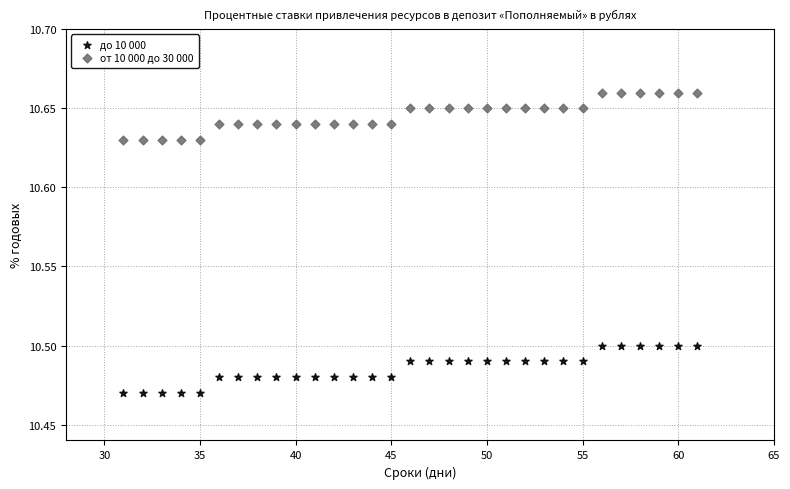

Which series contains the highest Y value?

от 10 000 до 30 000